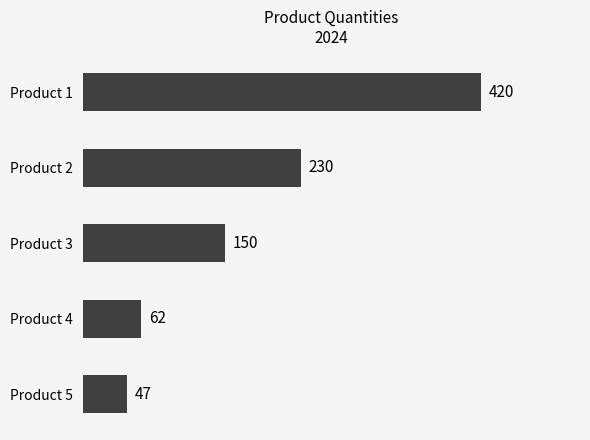

Reading bottom to top, list all the values displayed in this chart.

Product 5=47	Product 4=62	Product 3=150	Product 2=230	Product 1=420